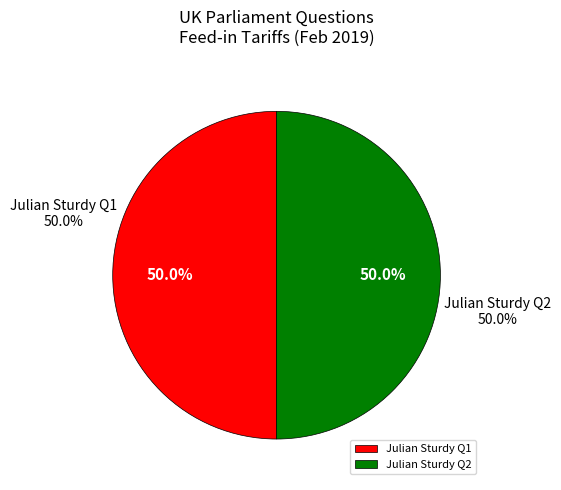

Count the number of slices in the pie.

2